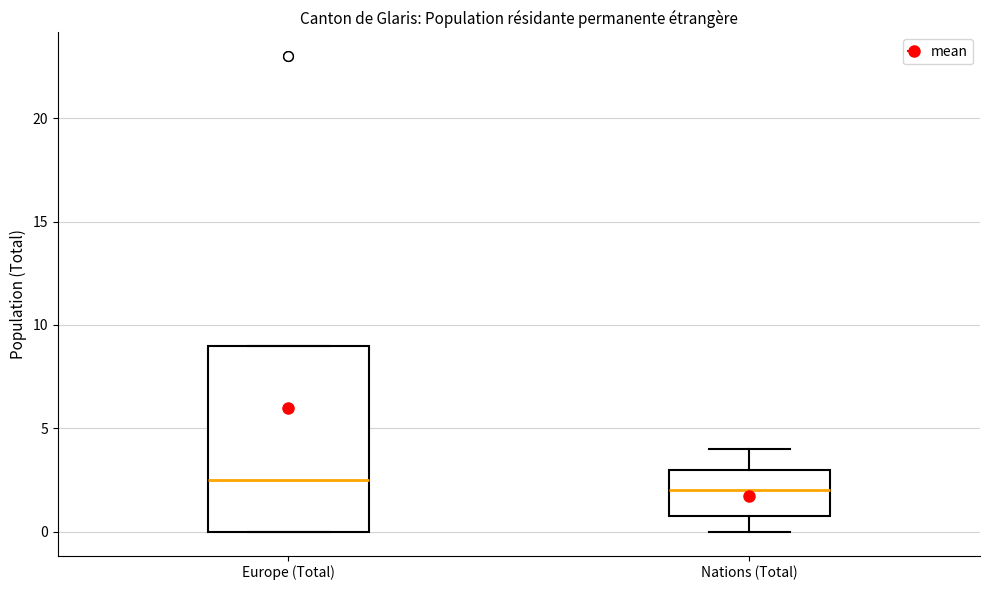

Reading left to right, transcribe this box plot: for each box, give where its median line is, the range the box spans, and where its two whiskers end, as read against the y-axis. The values are not printed on the chart, so give them approximately, as read against the axis.

Europe (Total): median 2.5, box 0.0 to 9.0, whiskers 0.0 to 9.0
Nations (Total): median 2.0, box 1.0 to 3.0, whiskers 0.0 to 4.0